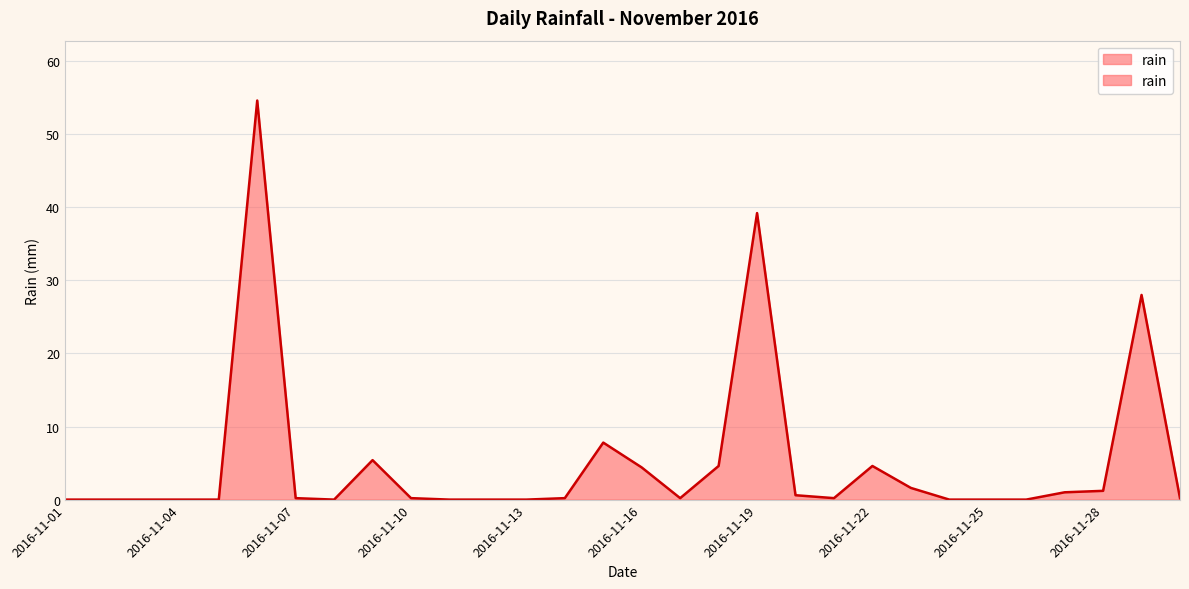

What is the sum of all values?

154.2